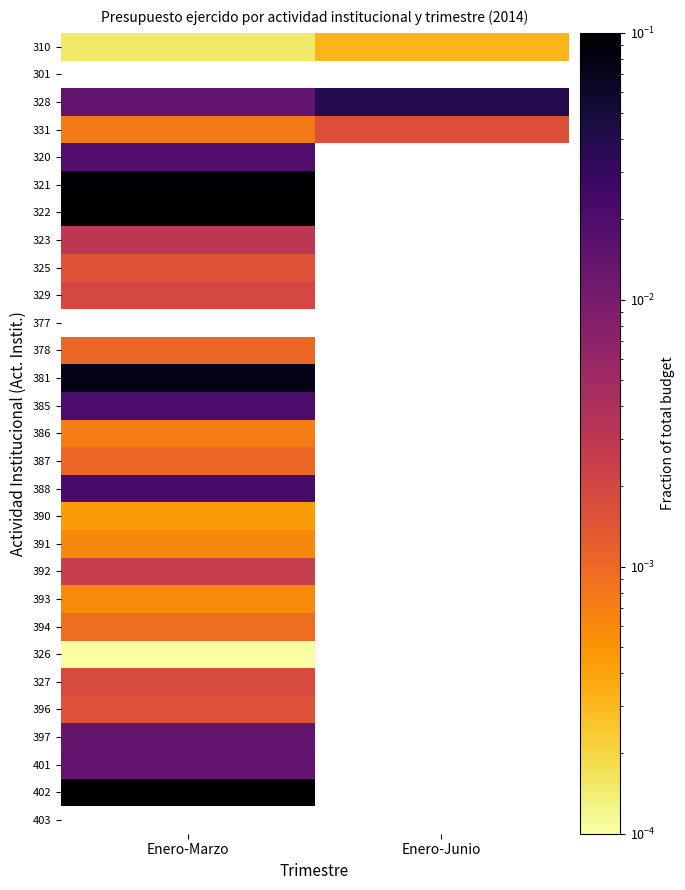

At how many categories does at least one series exceed 0?

2